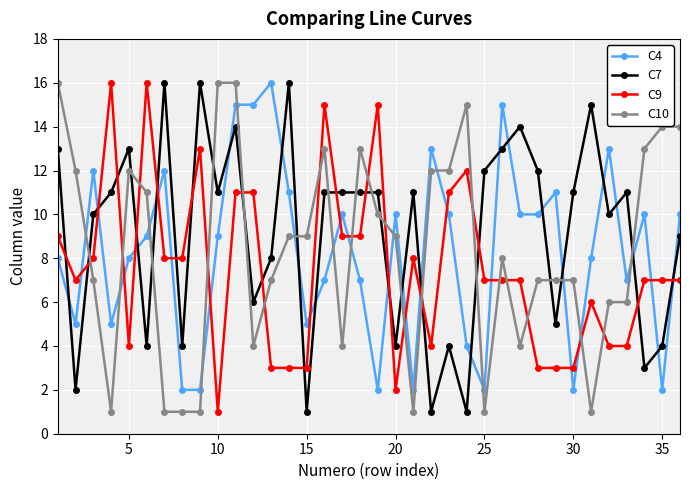

True or false: C9 and C7 intersect in this chart.

True